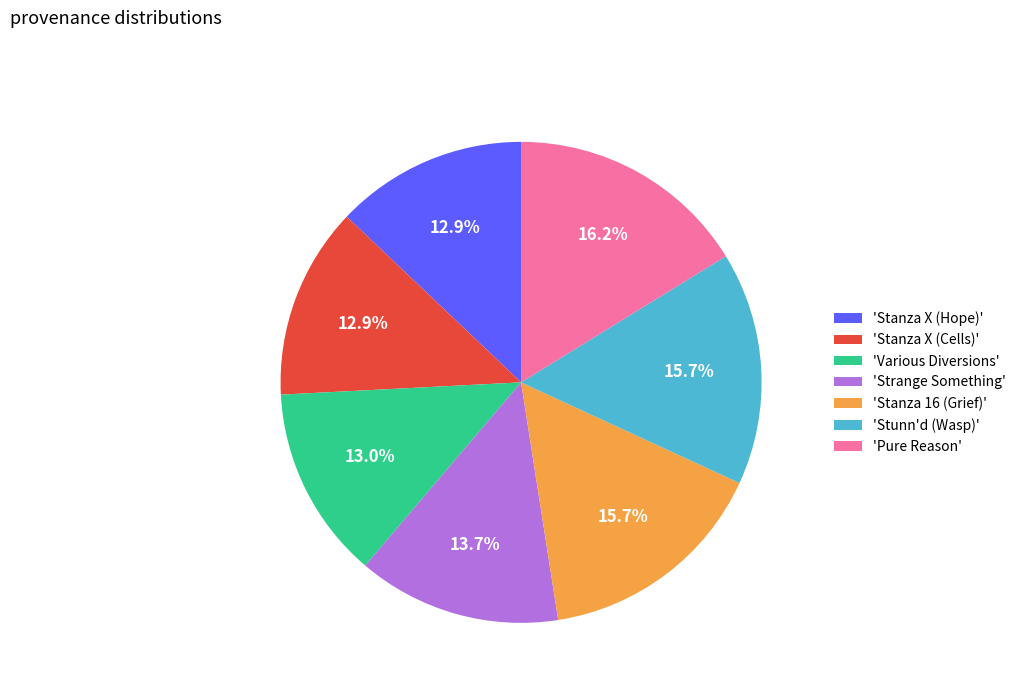

Do 'Pure Reason' and 'Stunn'd (Wasp)' together represent more than half of the pie?

No